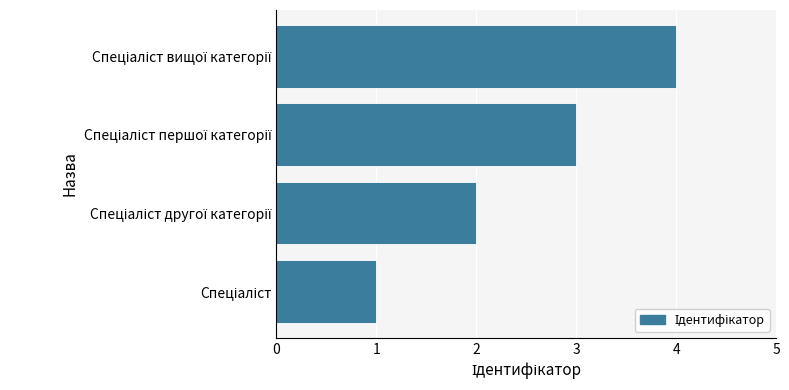

What is the difference between the maximum and minimum values?

3